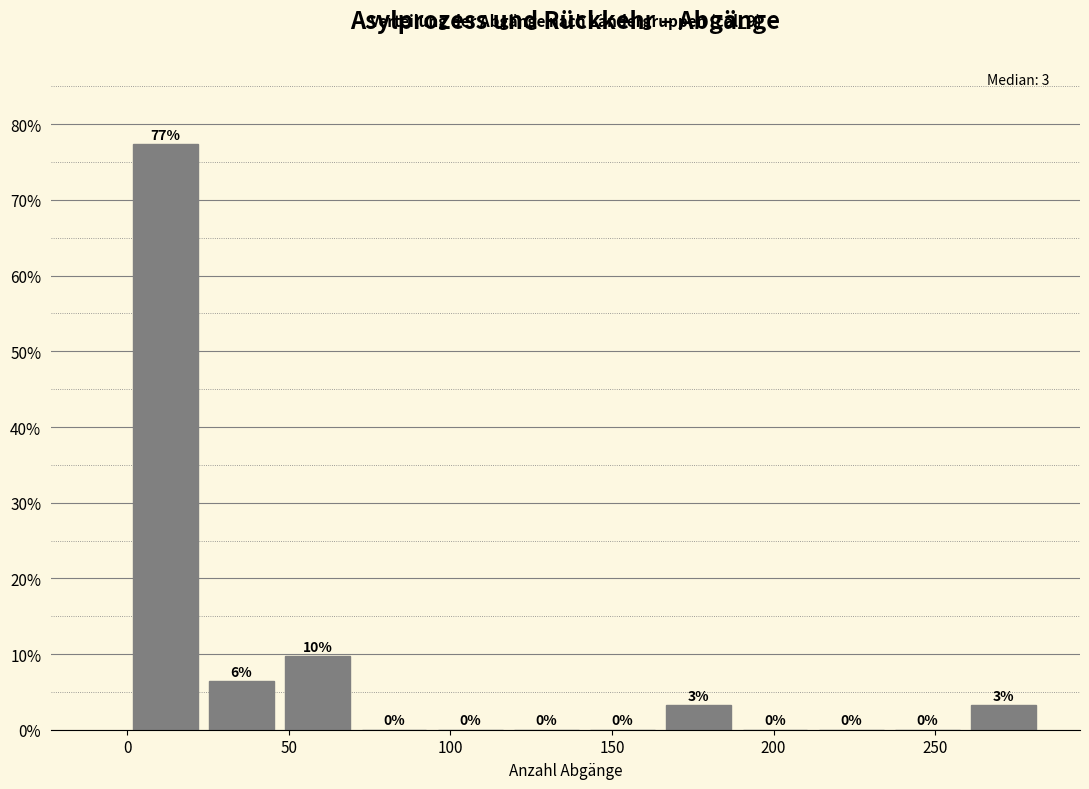

Which range on the x-axis has the tallest bar?

0 to 25